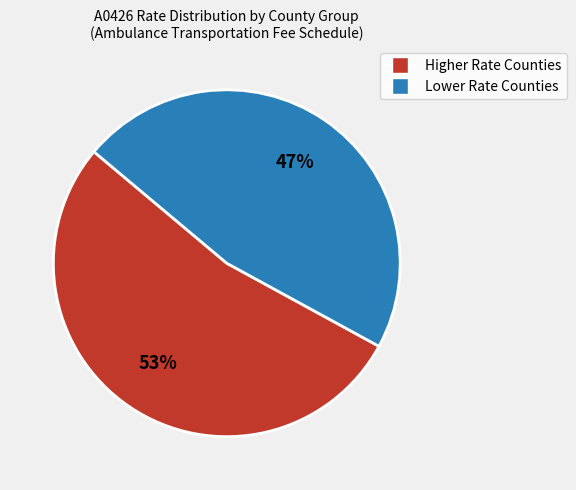

To the nearest percent, what is the difference between the largest and smallest slice percentages?

6%